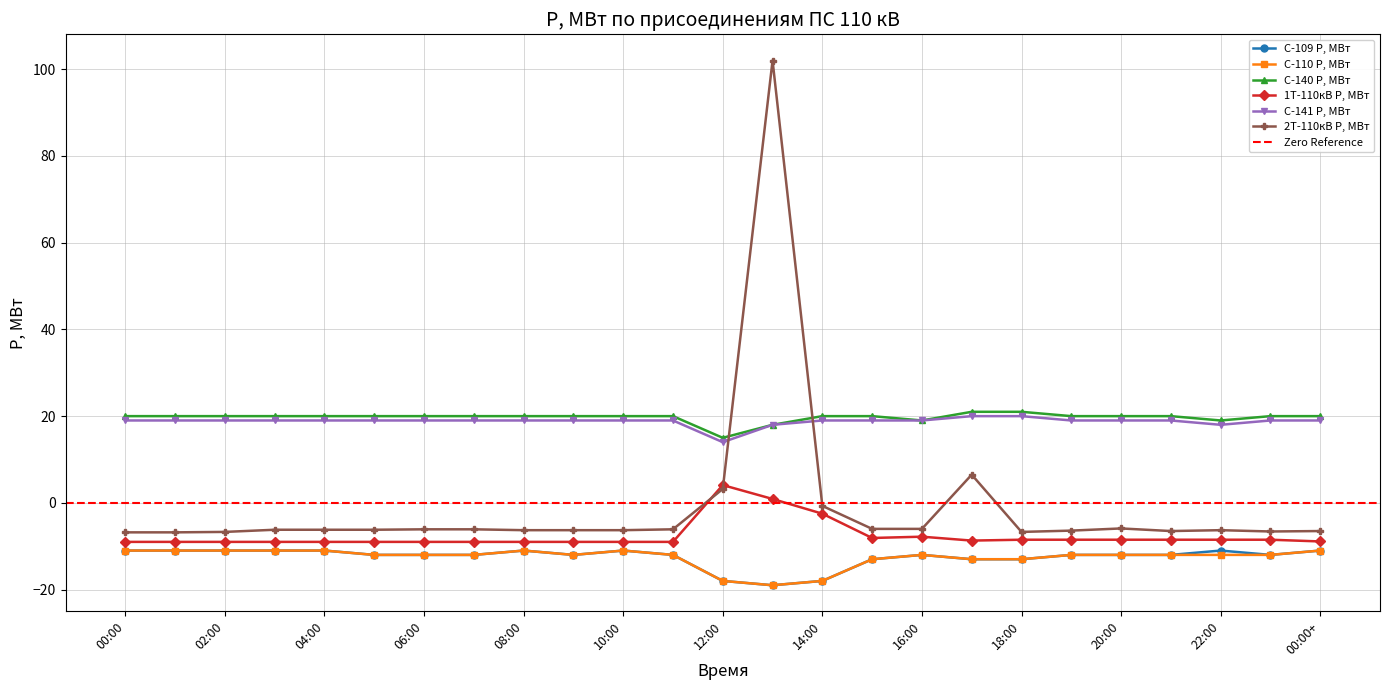

True or false: С-110 P, МВт and 1Т-110кВ P, МВт cross at least once.

False